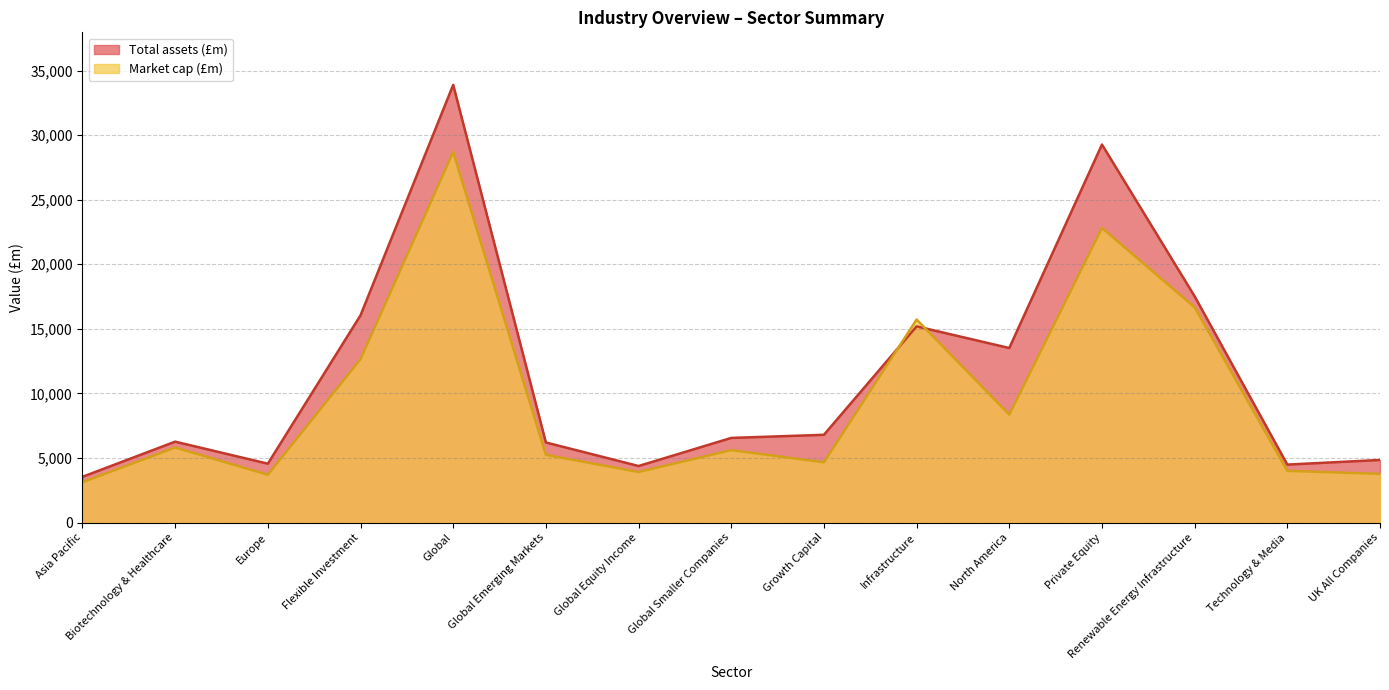

Reading left to right, transcribe all the data shown in this chart.

Total assets (£m): 3542.1	6263.7	4558.3	16047.3	33895.7	6201.8	4378.2	6552.6	6794.4	15193.4	13515.5	29274.4	17518.1	4487.4	4846.4
Market cap (£m): 3116.2	5808.5	3700.6	12650.2	28697.7	5243.1	3912.9	5609.1	4663.1	15721.2	8357.9	22814.1	16667.5	4002.0	3770.0